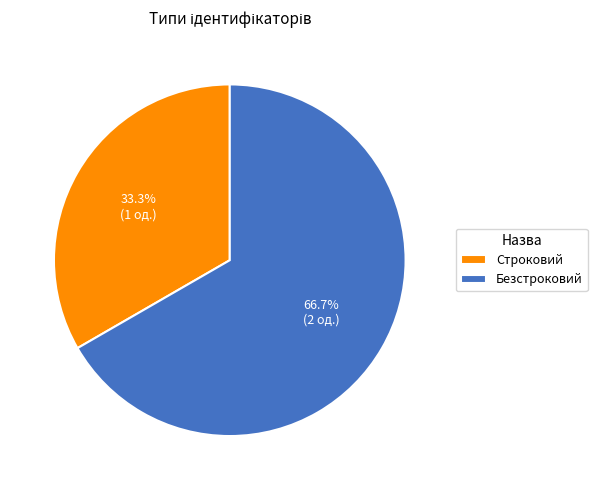

What percentage is NOT represented by Строковий?

66.7%